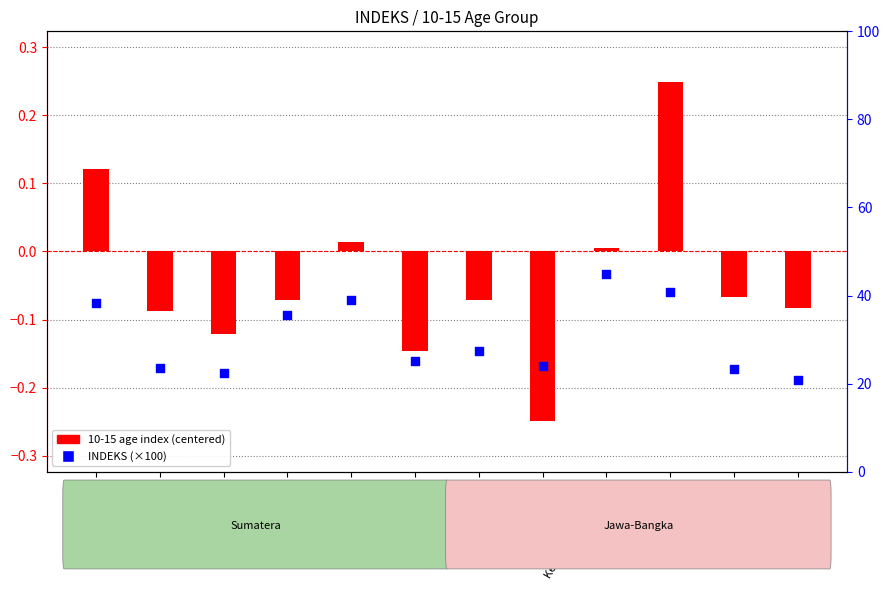

At how many categories does at least one series exceed 32?

5